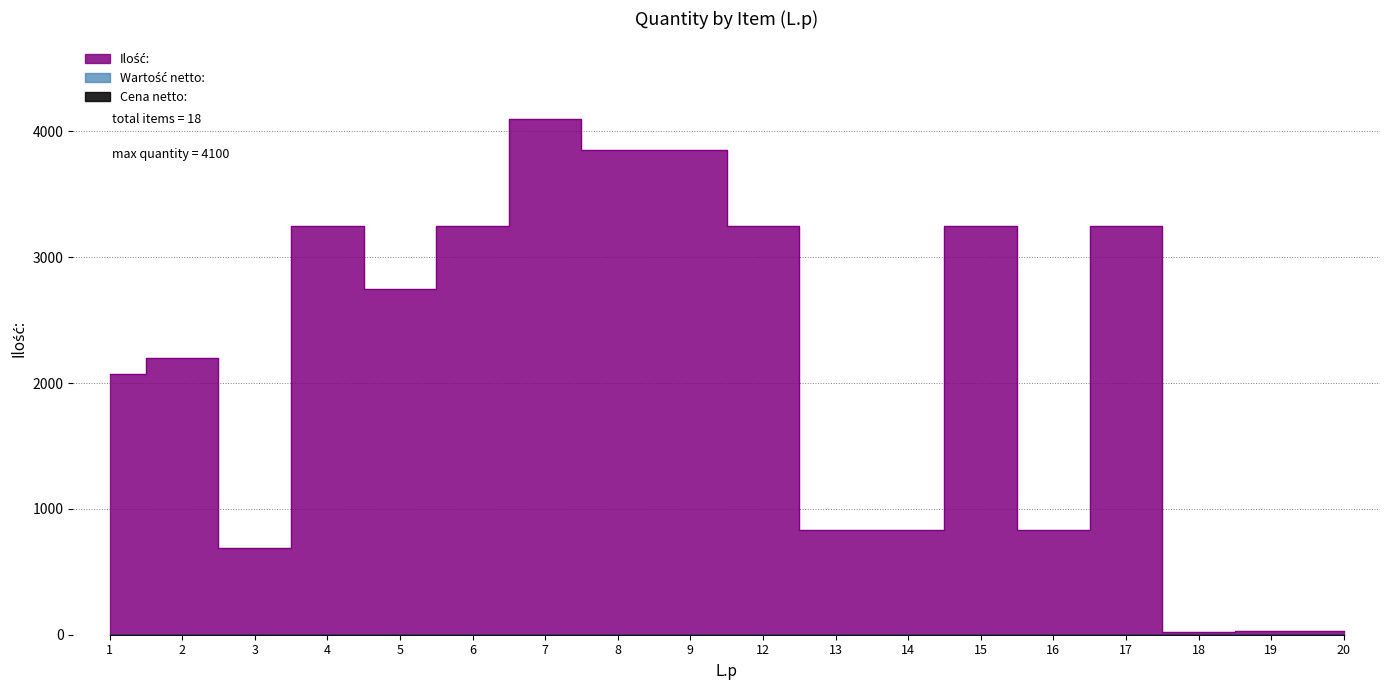

Between 4 and 5, which series saw the biggest shift?

Ilość: